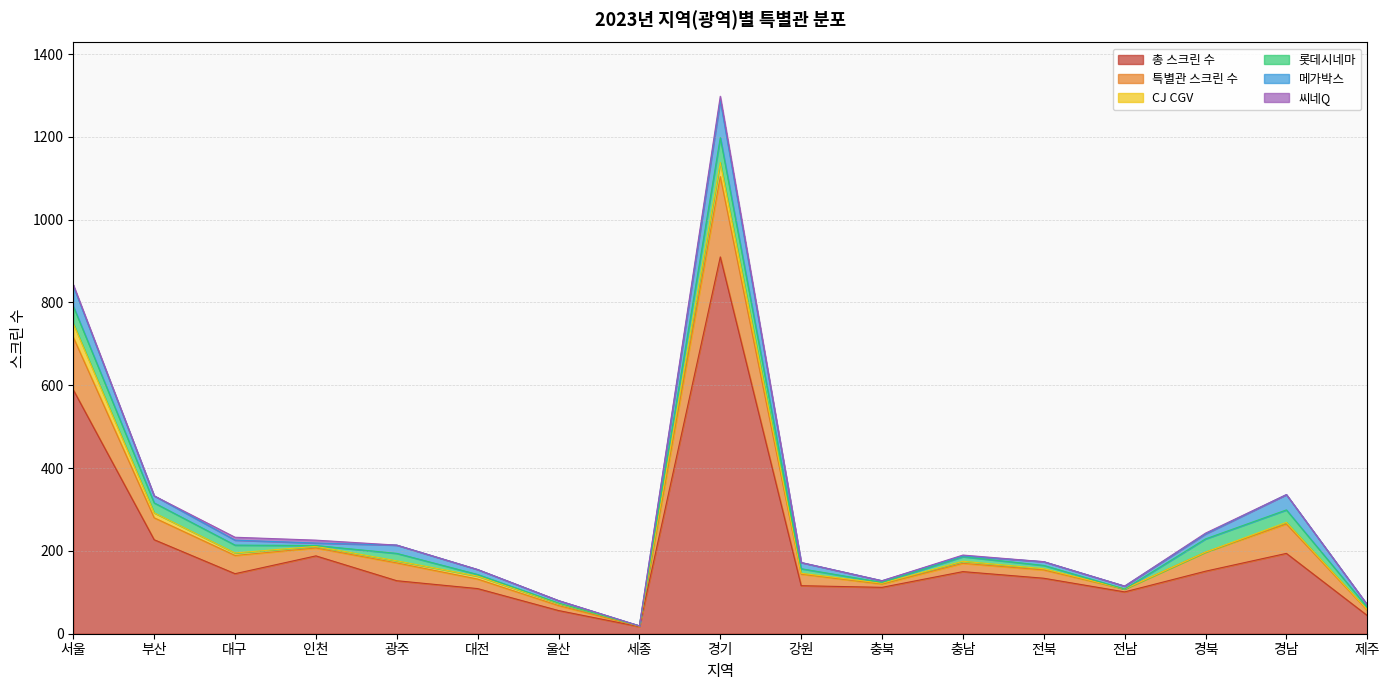

What position from the left is 광주?

5